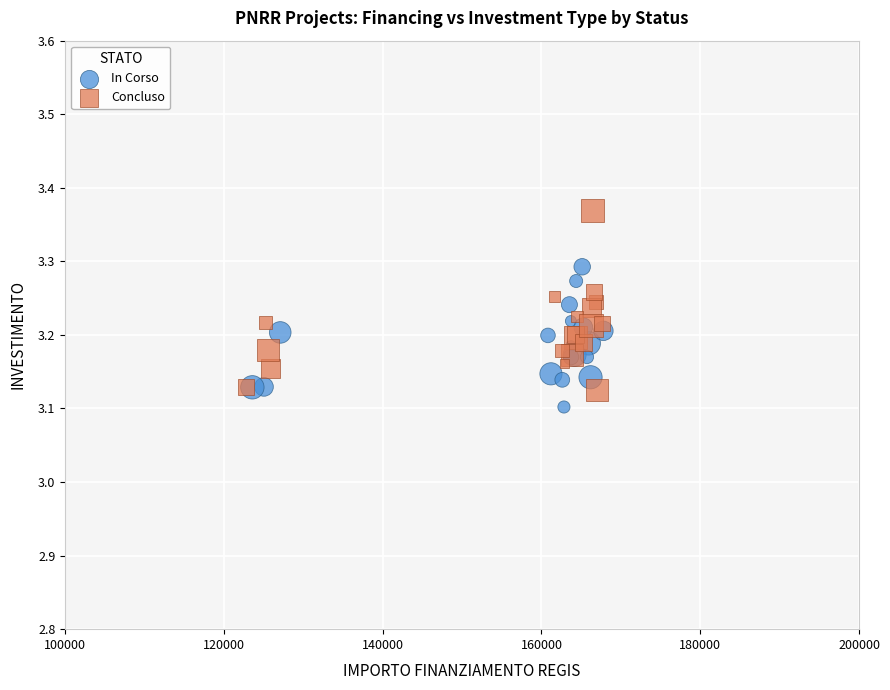

Which series contains the highest Y value?

Concluso